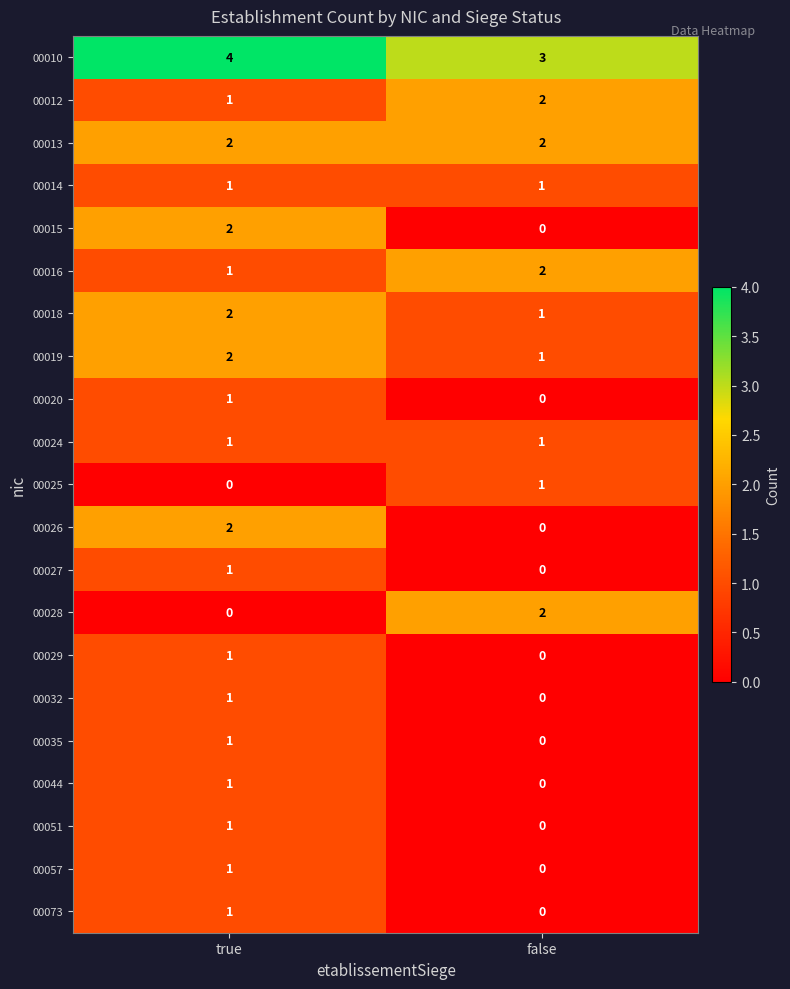

At which label does 00018 reach its minimum?

false